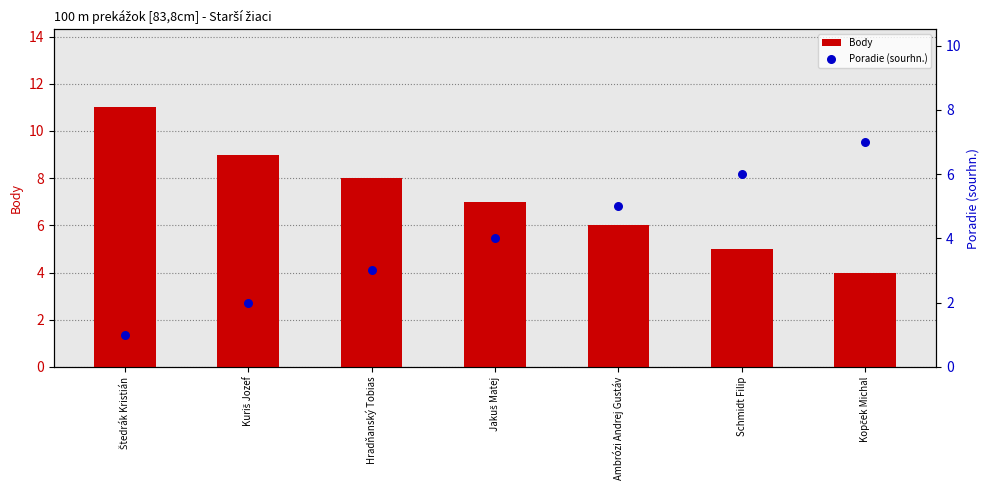

What are all the series names shown in the legend?

Body, Poradie (sourhn.)